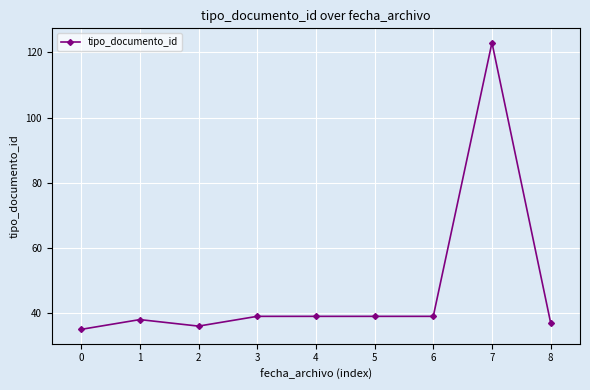

What is the minimum value shown in the chart?

35